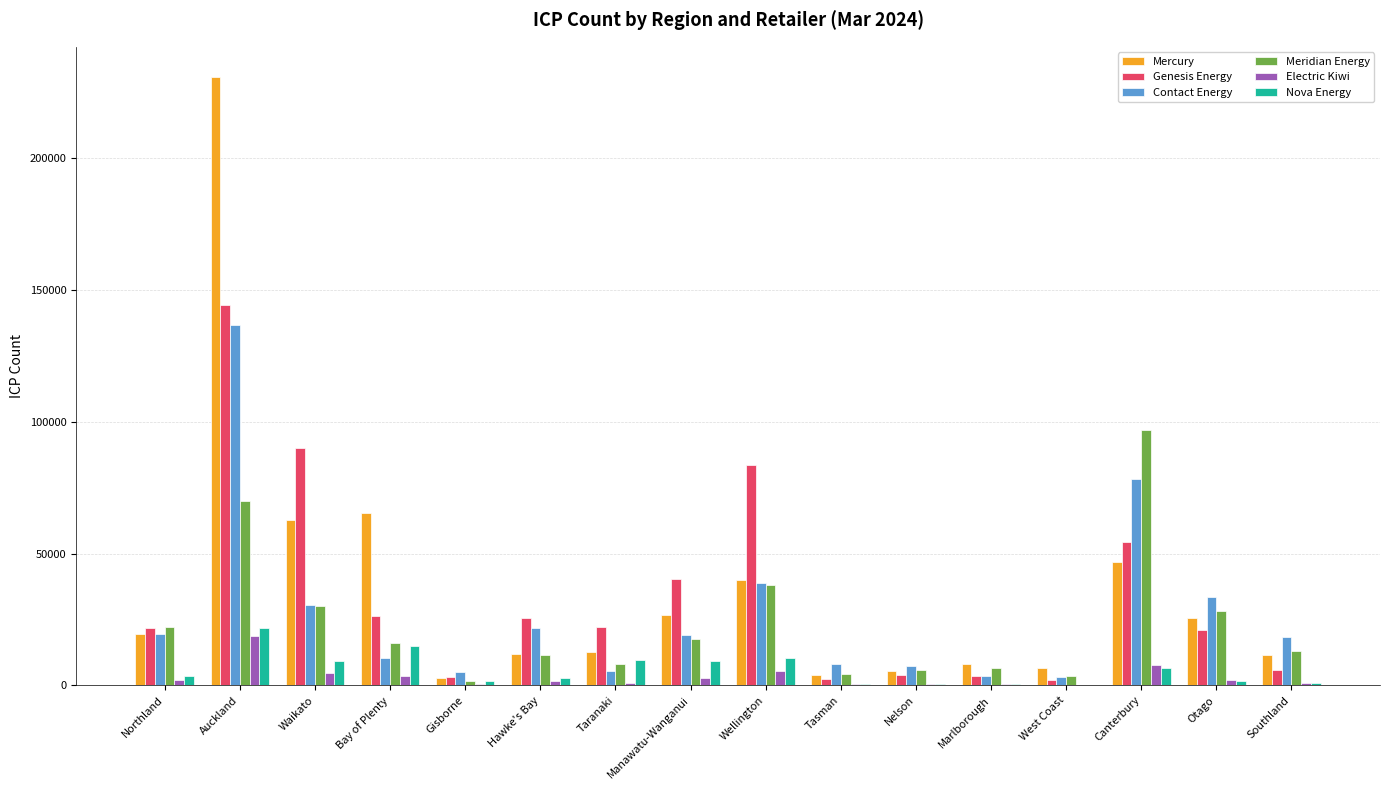

What is the total value across all series at Waikato?

227419